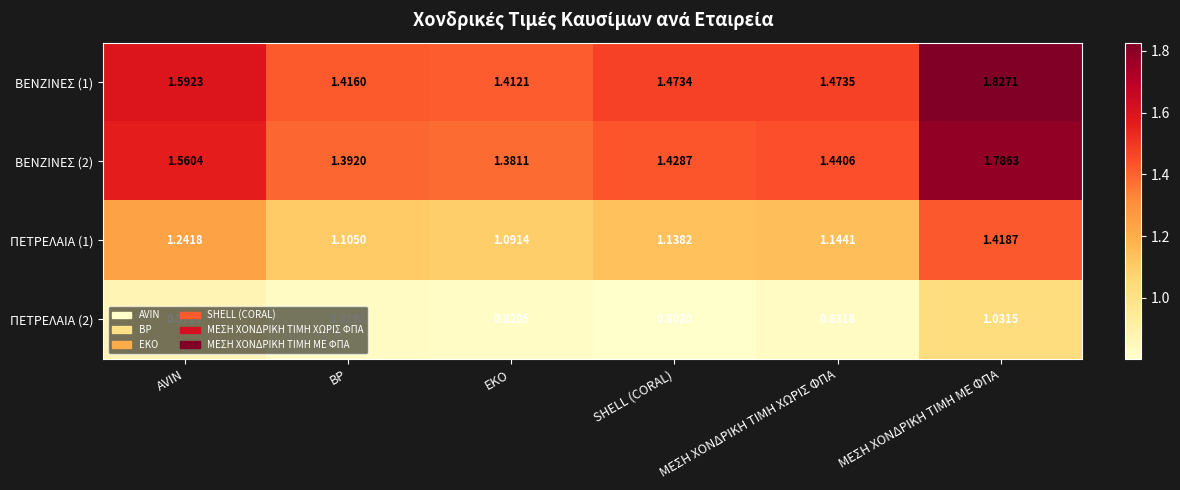

Which category has the lowest value across all series?

SHELL (CORAL)